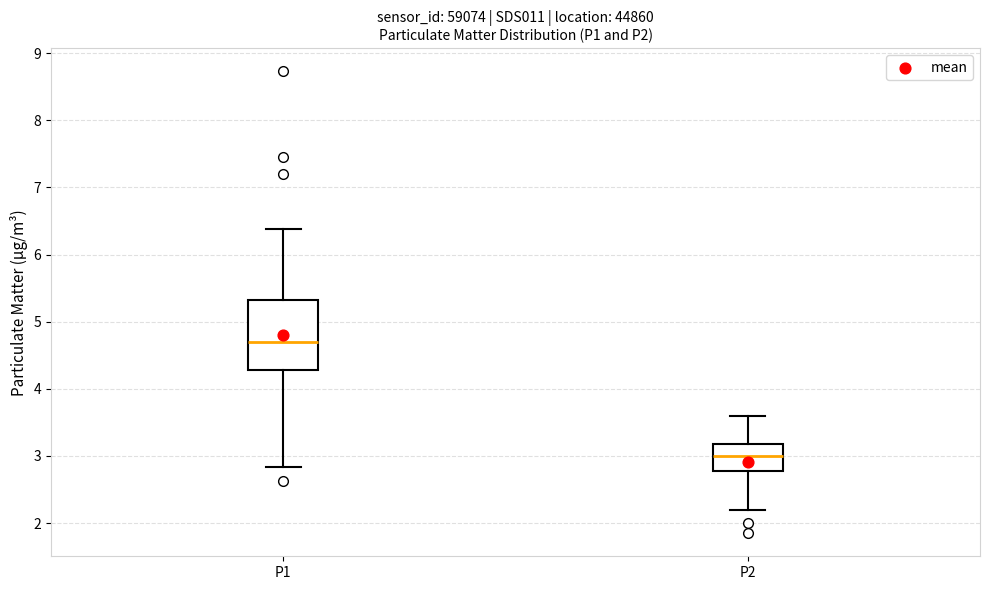

Reading left to right, read every box against the y-axis: the position of its median line, the range the box covers, and the ends of its whiskers. The values are not printed on the chart, so give them approximately, as read against the axis.

P1: median 4.7, box 4.3 to 5.3, whiskers 2.8 to 6.4
P2: median 3.0, box 2.8 to 3.2, whiskers 2.2 to 3.6